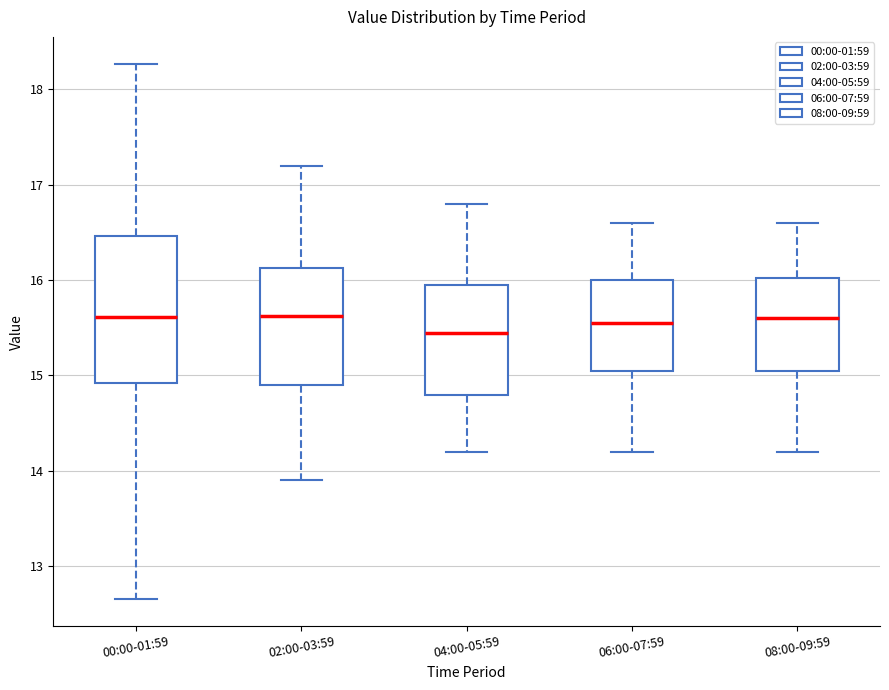

Reading left to right, read every box against the y-axis: the position of its median line, the range the box covers, and the ends of its whiskers. The values are not printed on the chart, so give them approximately, as read against the axis.

00:00-01:59: median 15.6, box 14.9 to 16.5, whiskers 12.7 to 18.3
02:00-03:59: median 15.6, box 14.9 to 16.1, whiskers 13.9 to 17.2
04:00-05:59: median 15.5, box 14.8 to 16.0, whiskers 14.2 to 16.8
06:00-07:59: median 15.6, box 15.1 to 16.0, whiskers 14.2 to 16.6
08:00-09:59: median 15.6, box 15.1 to 16.0, whiskers 14.2 to 16.6